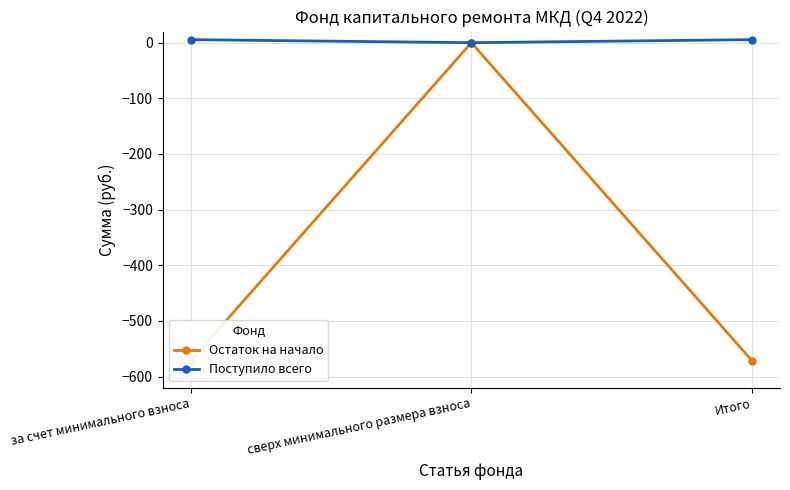

List the series in order of their overall mean, highest first.

Поступило всего, Остаток на начало